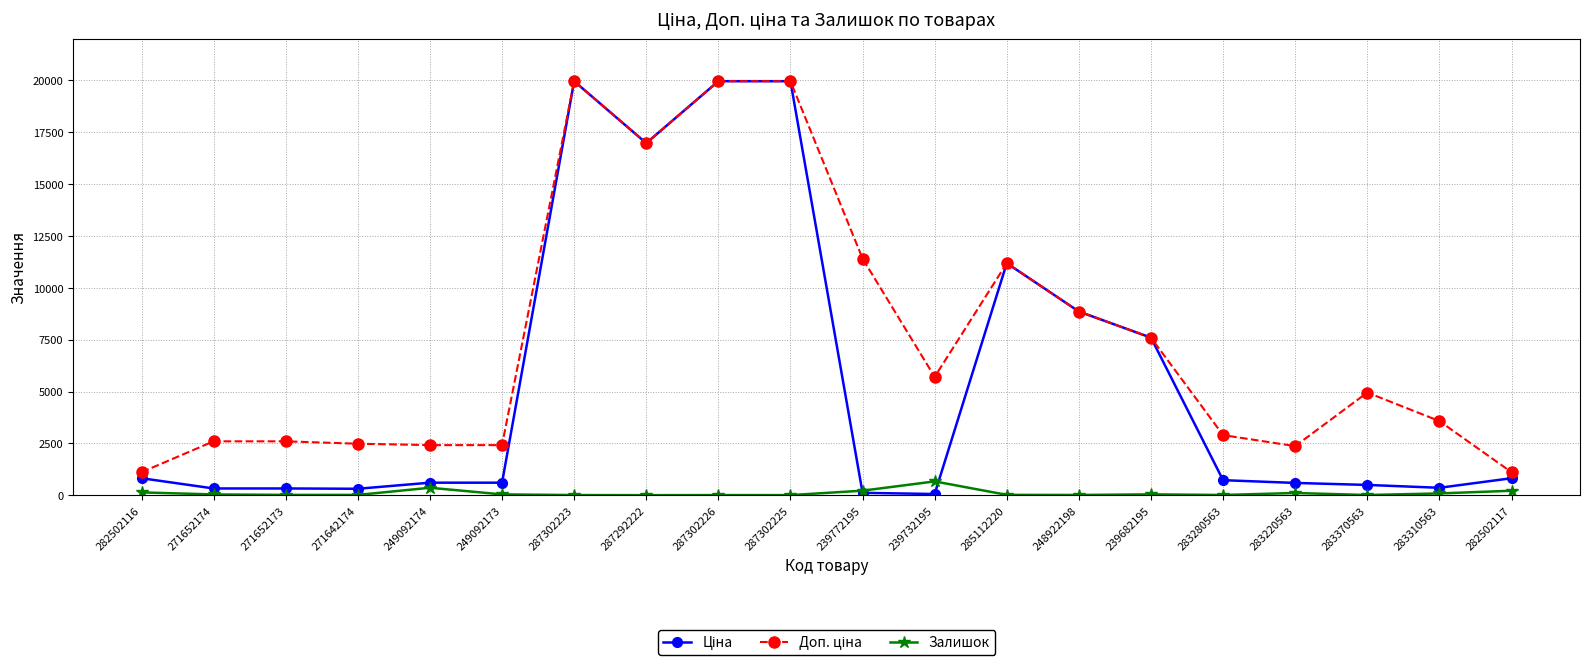

What is the label of the 18th point from the right?

271652173